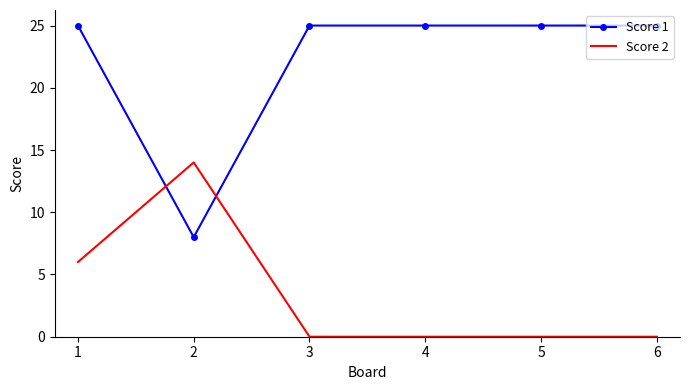

At 1, list the series in order from largest to smallest.

Score 1, Score 2